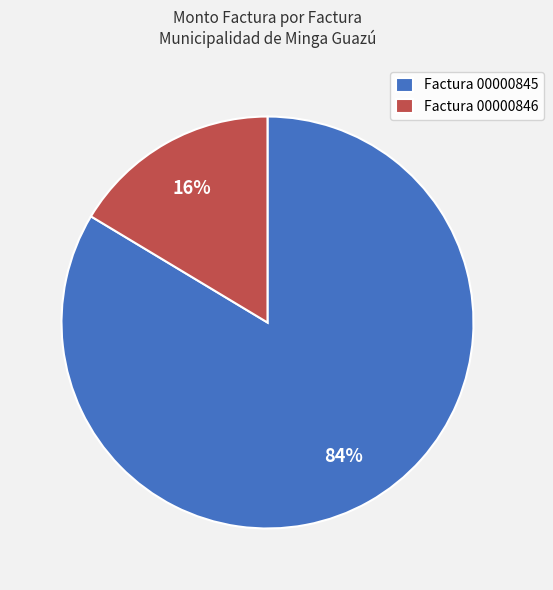

Is there a majority slice in this chart?

Yes